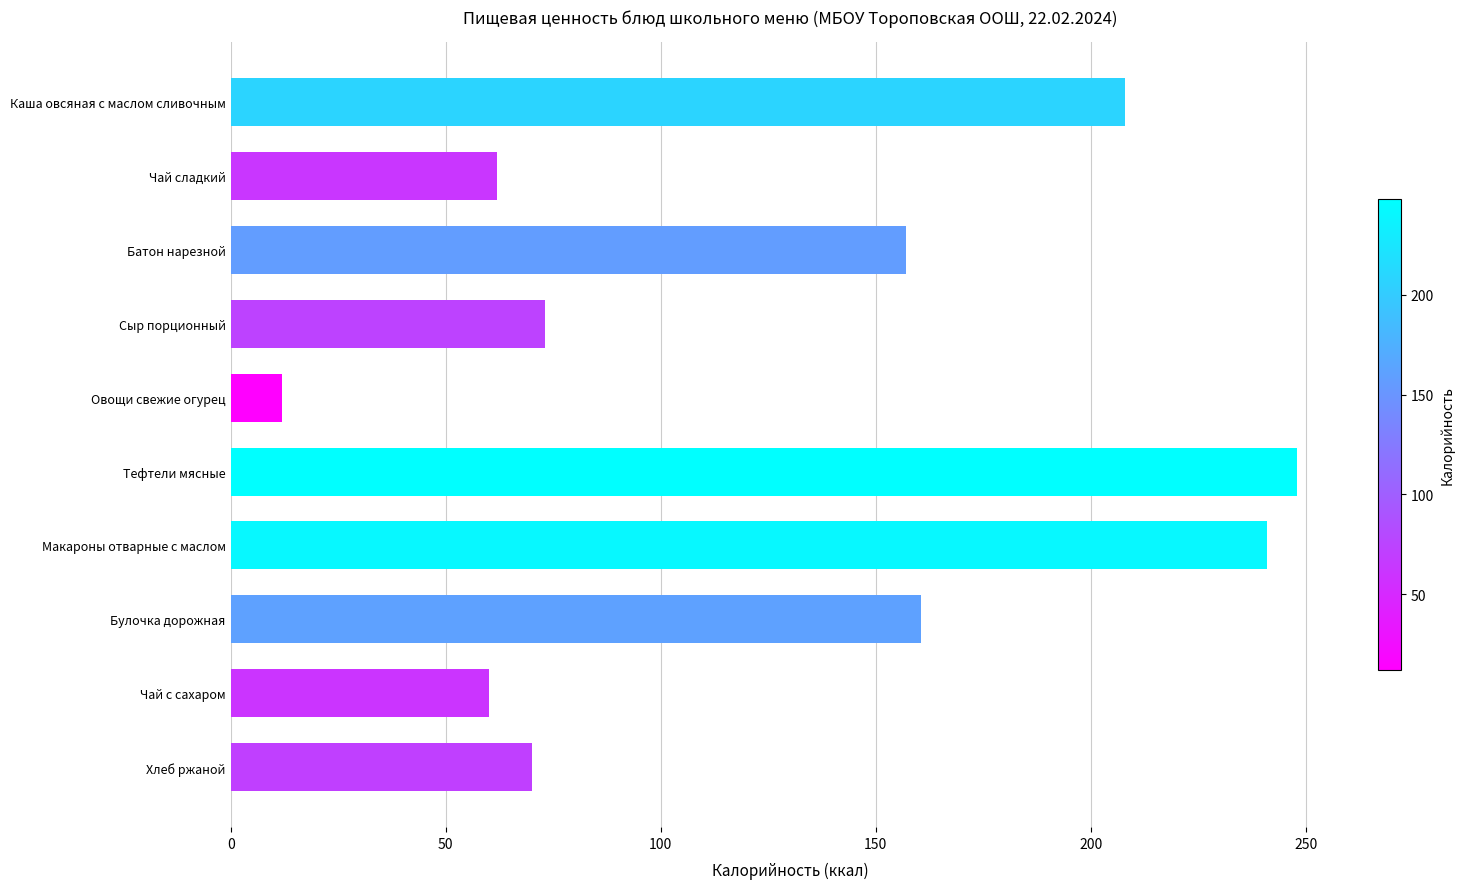

What is the sum of all values?

1291.5